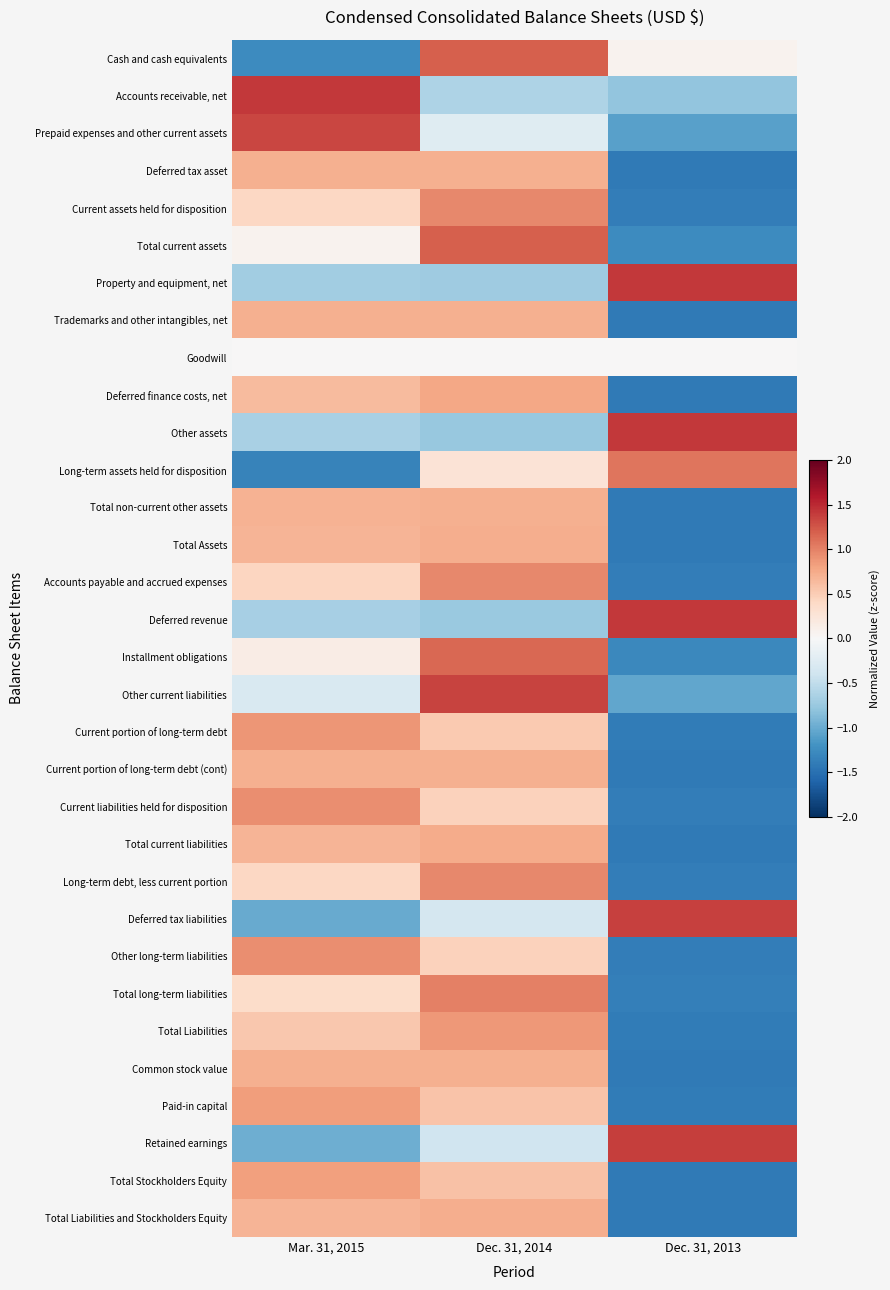

Reading right to left, extract all data points from this chart.

Cash and cash equivalents: Dec. 31, 2013=0.1	Dec. 31, 2014=1.2	Mar. 31, 2015=-1.3
Accounts receivable, net: Dec. 31, 2013=-0.8	Dec. 31, 2014=-0.6	Mar. 31, 2015=1.4
Prepaid expenses and other current assets: Dec. 31, 2013=-1.1	Dec. 31, 2014=-0.2	Mar. 31, 2015=1.3
Deferred tax asset: Dec. 31, 2013=-1.4	Dec. 31, 2014=0.7	Mar. 31, 2015=0.7
Current assets held for disposition: Dec. 31, 2013=-1.4	Dec. 31, 2014=1.0	Mar. 31, 2015=0.4
Total current assets: Dec. 31, 2013=-1.3	Dec. 31, 2014=1.2	Mar. 31, 2015=0.1
Property and equipment, net: Dec. 31, 2013=1.4	Dec. 31, 2014=-0.7	Mar. 31, 2015=-0.7
Trademarks and other intangibles, net: Dec. 31, 2013=-1.4	Dec. 31, 2014=0.7	Mar. 31, 2015=0.7
Goodwill: Dec. 31, 2013=0.0	Dec. 31, 2014=0.0	Mar. 31, 2015=0.0
Deferred finance costs, net: Dec. 31, 2013=-1.4	Dec. 31, 2014=0.8	Mar. 31, 2015=0.6
Other assets: Dec. 31, 2013=1.4	Dec. 31, 2014=-0.8	Mar. 31, 2015=-0.7
Long-term assets held for disposition: Dec. 31, 2013=1.1	Dec. 31, 2014=0.3	Mar. 31, 2015=-1.3
Total non-current other assets: Dec. 31, 2013=-1.4	Dec. 31, 2014=0.7	Mar. 31, 2015=0.7
Total Assets: Dec. 31, 2013=-1.4	Dec. 31, 2014=0.7	Mar. 31, 2015=0.7
Accounts payable and accrued expenses: Dec. 31, 2013=-1.4	Dec. 31, 2014=1.0	Mar. 31, 2015=0.4
Deferred revenue: Dec. 31, 2013=1.4	Dec. 31, 2014=-0.7	Mar. 31, 2015=-0.7
Installment obligations: Dec. 31, 2013=-1.3	Dec. 31, 2014=1.1	Mar. 31, 2015=0.1
Other current liabilities: Dec. 31, 2013=-1.0	Dec. 31, 2014=1.3	Mar. 31, 2015=-0.3
Current portion of long-term debt: Dec. 31, 2013=-1.4	Dec. 31, 2014=0.5	Mar. 31, 2015=0.9
Current portion of long-term debt (cont): Dec. 31, 2013=-1.4	Dec. 31, 2014=0.7	Mar. 31, 2015=0.7
Current liabilities held for disposition: Dec. 31, 2013=-1.4	Dec. 31, 2014=0.5	Mar. 31, 2015=0.9
Total current liabilities: Dec. 31, 2013=-1.4	Dec. 31, 2014=0.7	Mar. 31, 2015=0.7
Long-term debt, less current portion: Dec. 31, 2013=-1.4	Dec. 31, 2014=1.0	Mar. 31, 2015=0.4
Deferred tax liabilities: Dec. 31, 2013=1.4	Dec. 31, 2014=-0.4	Mar. 31, 2015=-1.0
Other long-term liabilities: Dec. 31, 2013=-1.4	Dec. 31, 2014=0.5	Mar. 31, 2015=0.9
Total long-term liabilities: Dec. 31, 2013=-1.4	Dec. 31, 2014=1.0	Mar. 31, 2015=0.4
Total Liabilities: Dec. 31, 2013=-1.4	Dec. 31, 2014=0.9	Mar. 31, 2015=0.5
Common stock value: Dec. 31, 2013=-1.4	Dec. 31, 2014=0.7	Mar. 31, 2015=0.7
Paid-in capital: Dec. 31, 2013=-1.4	Dec. 31, 2014=0.6	Mar. 31, 2015=0.8
Retained earnings: Dec. 31, 2013=1.4	Dec. 31, 2014=-0.4	Mar. 31, 2015=-1.0
Total Stockholders Equity: Dec. 31, 2013=-1.4	Dec. 31, 2014=0.6	Mar. 31, 2015=0.8
Total Liabilities and Stockholders Equity: Dec. 31, 2013=-1.4	Dec. 31, 2014=0.7	Mar. 31, 2015=0.7